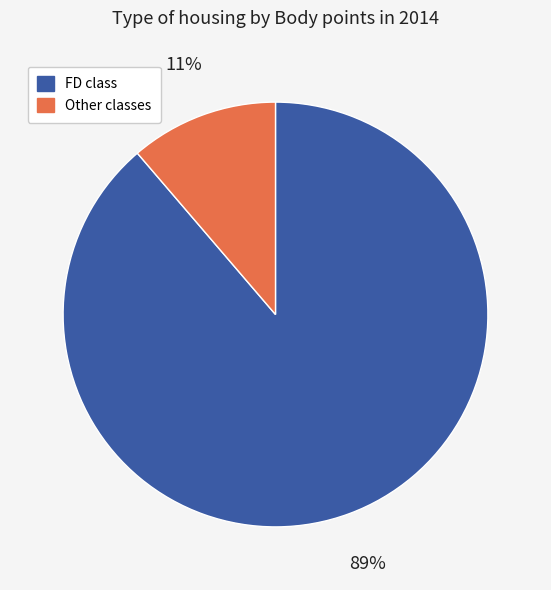

Is there a majority slice in this chart?

Yes